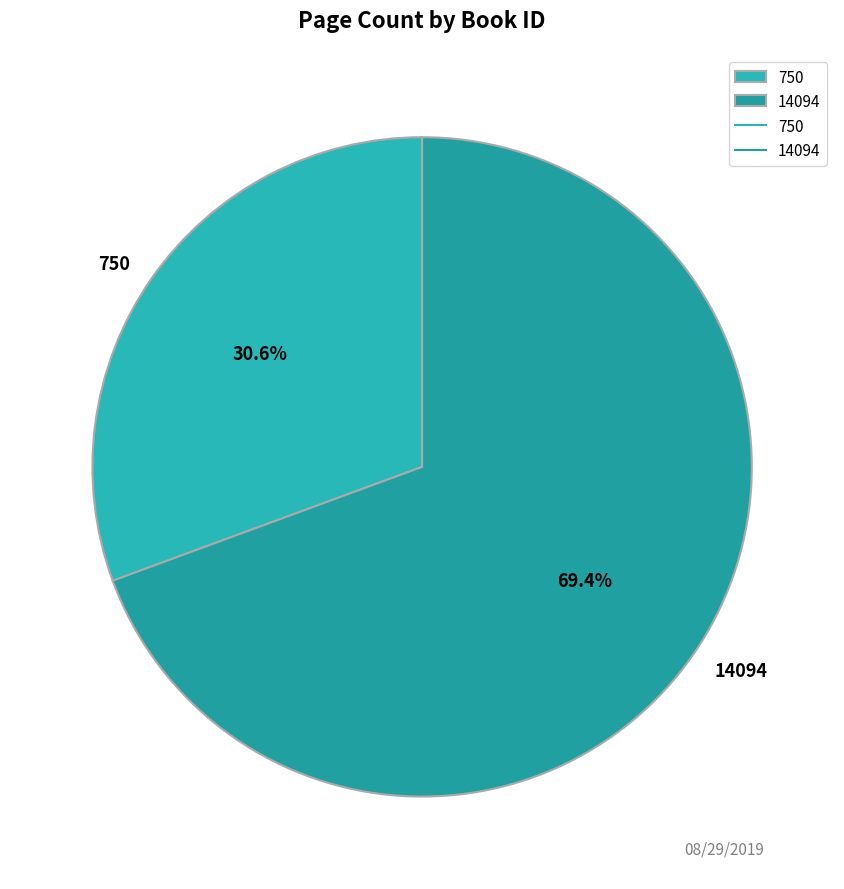

Which slice is the smallest?

750